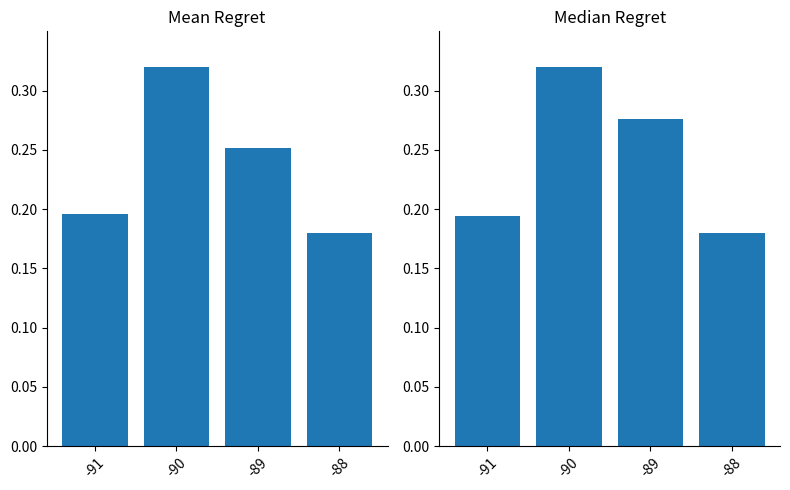

What is the difference between the second highest and minimum values?

0.1